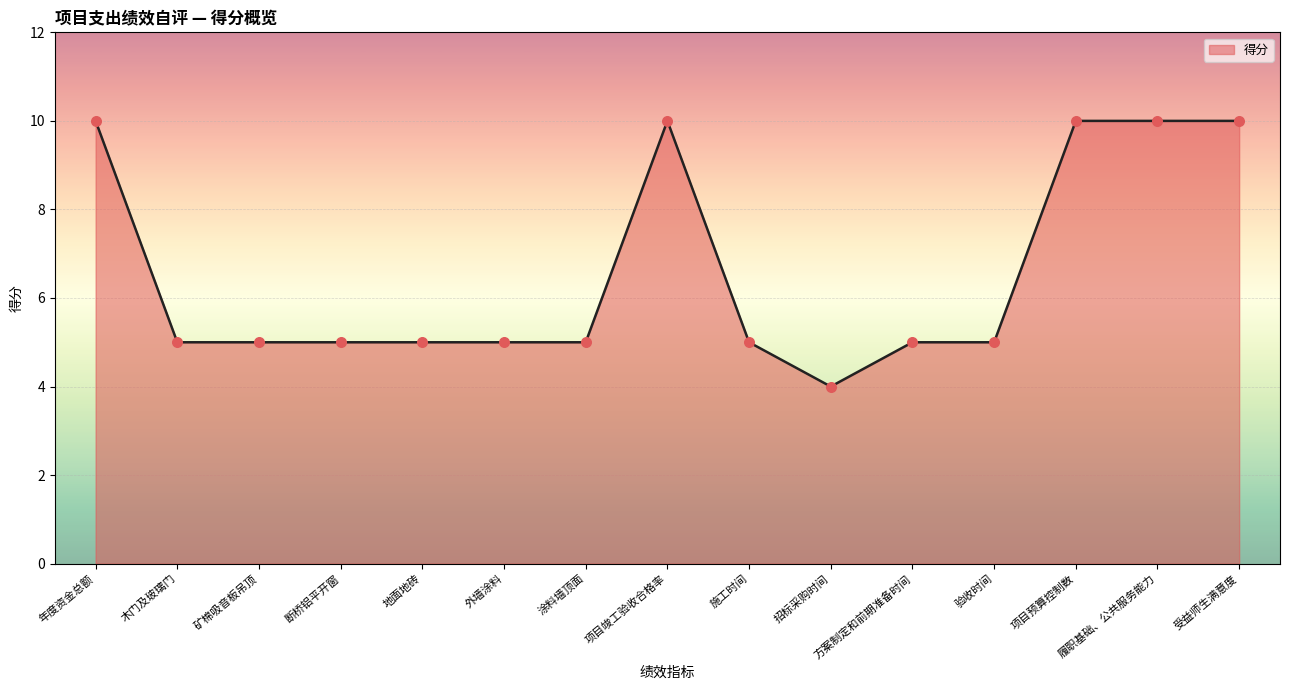

What is the change in value from 矿棉吸音板吊顶 to 受益师生满意度?

+5